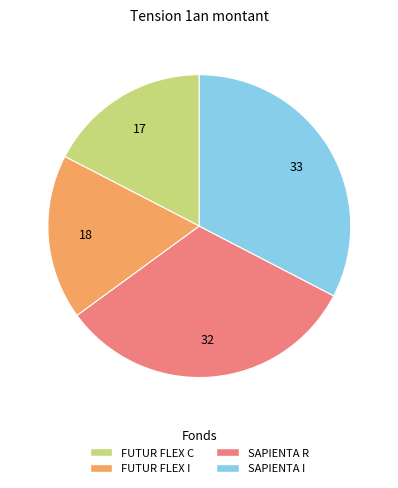

Is there a majority slice in this chart?

No